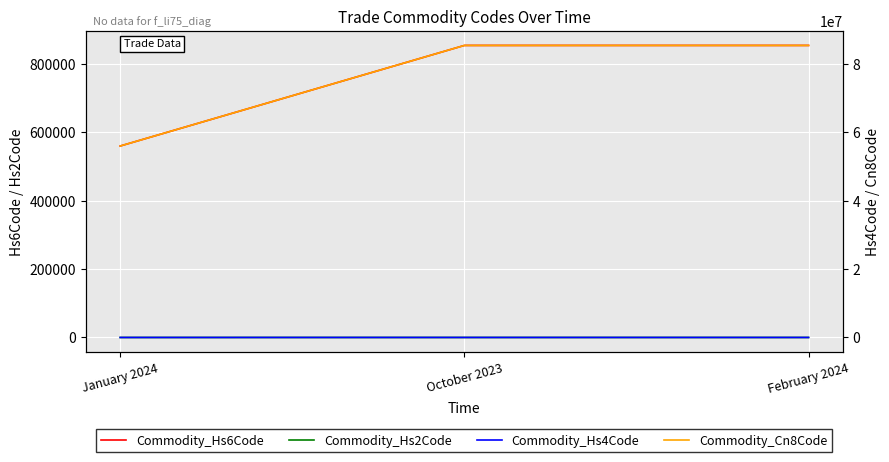

What is the spread (max minus min) of values at October 2023?

85438915